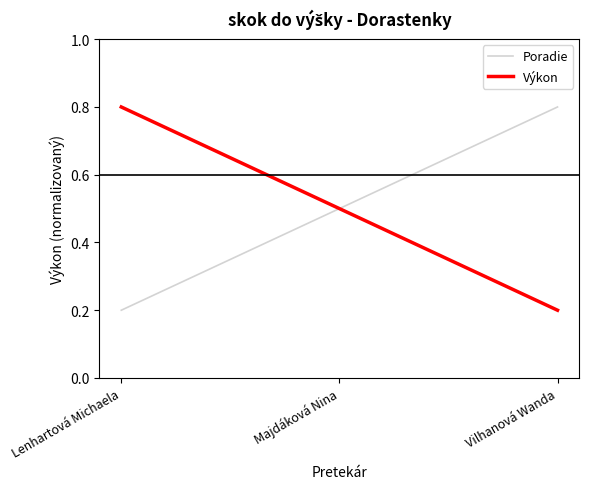

Rank the categories by Výkon value from highest to lowest.

Lenhartová Michaela, Majdáková Nina, Vilhanová Wanda